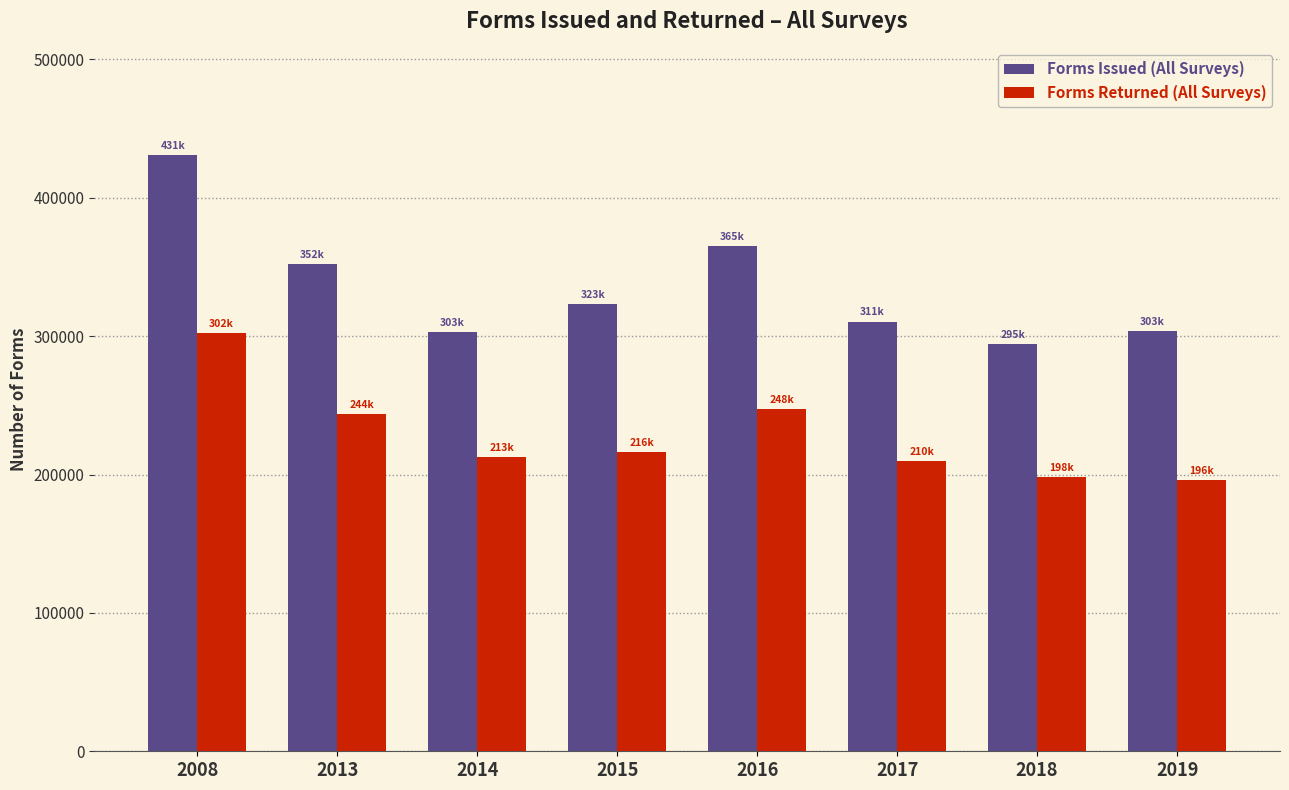

Rank the series by their average value, from lowest to highest.

Forms Returned (All Surveys), Forms Issued (All Surveys)